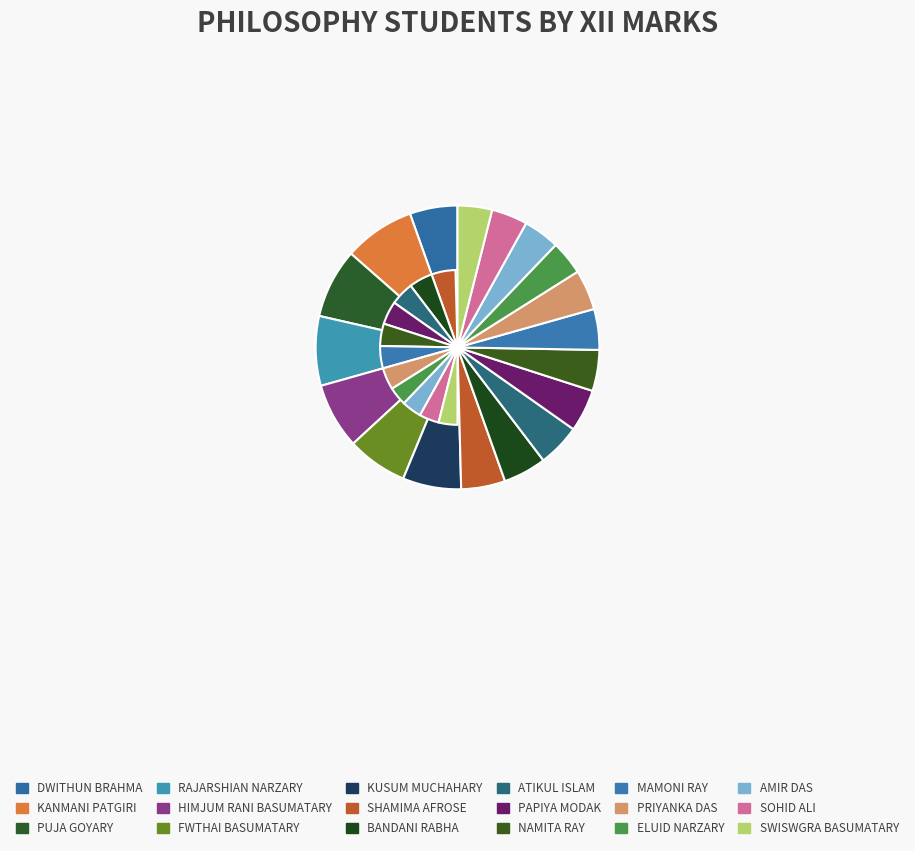

Count the number of slices in the pie.

18